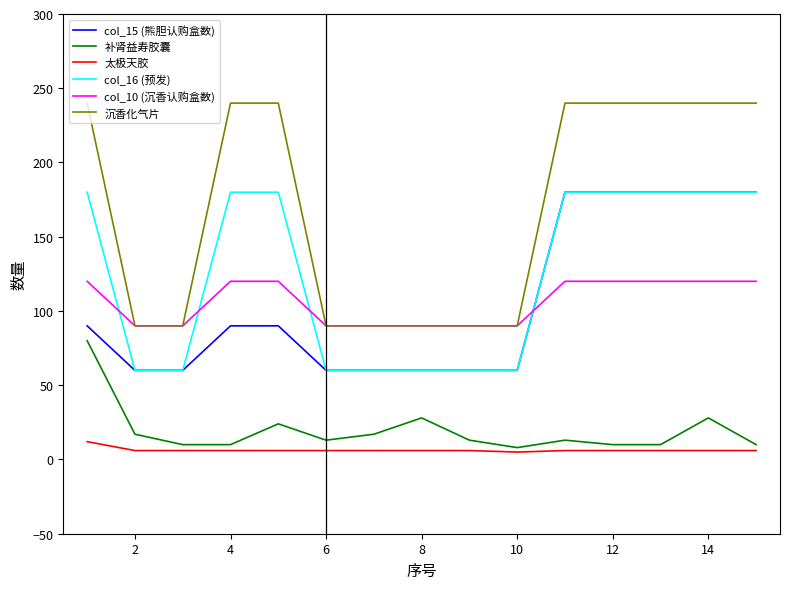

What is the highest value of the 太极天胶 series?

12